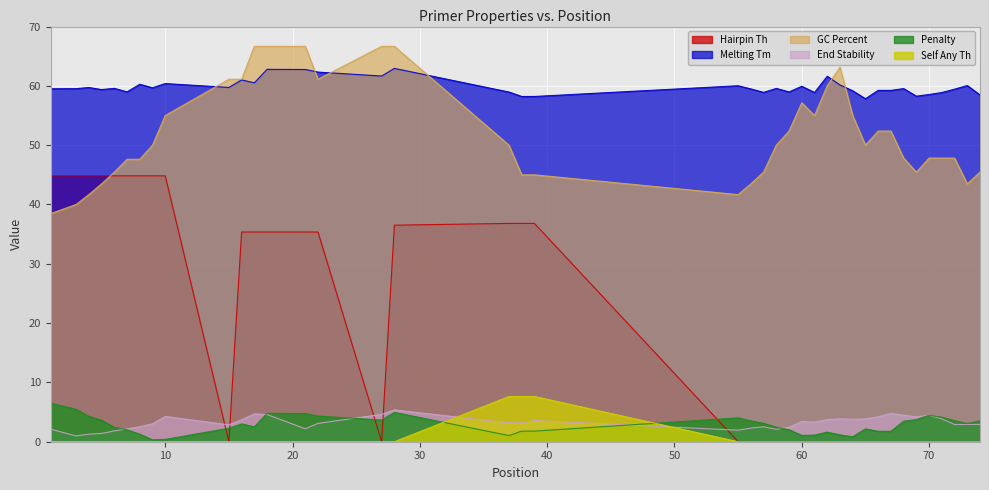

True or false: PRIMER_RIGHT_0_HAIRPIN_TH has more than 1 points higher than both neighbors.

False